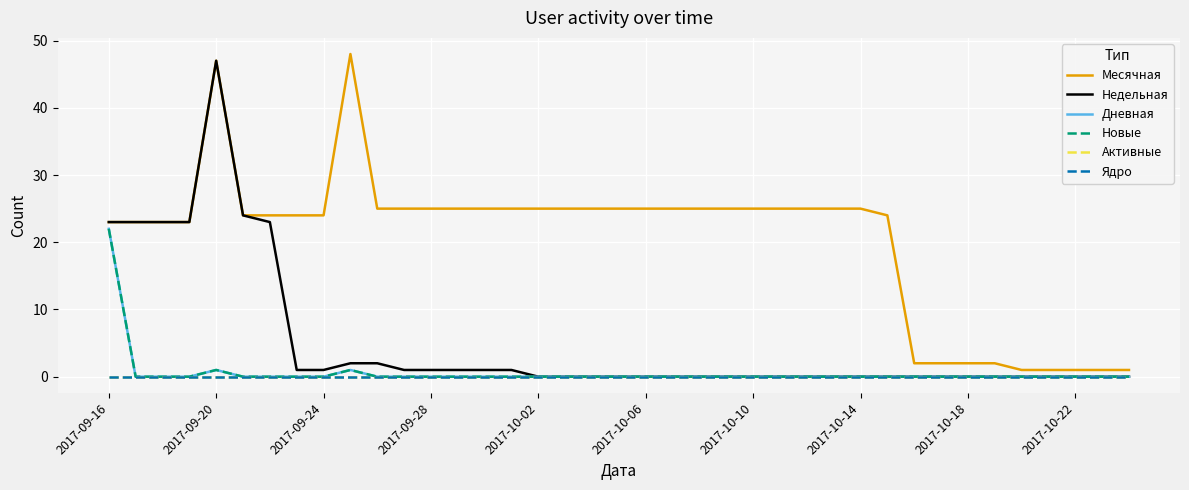

What is the difference between the maximum and minimum values in the Месячная series?

47